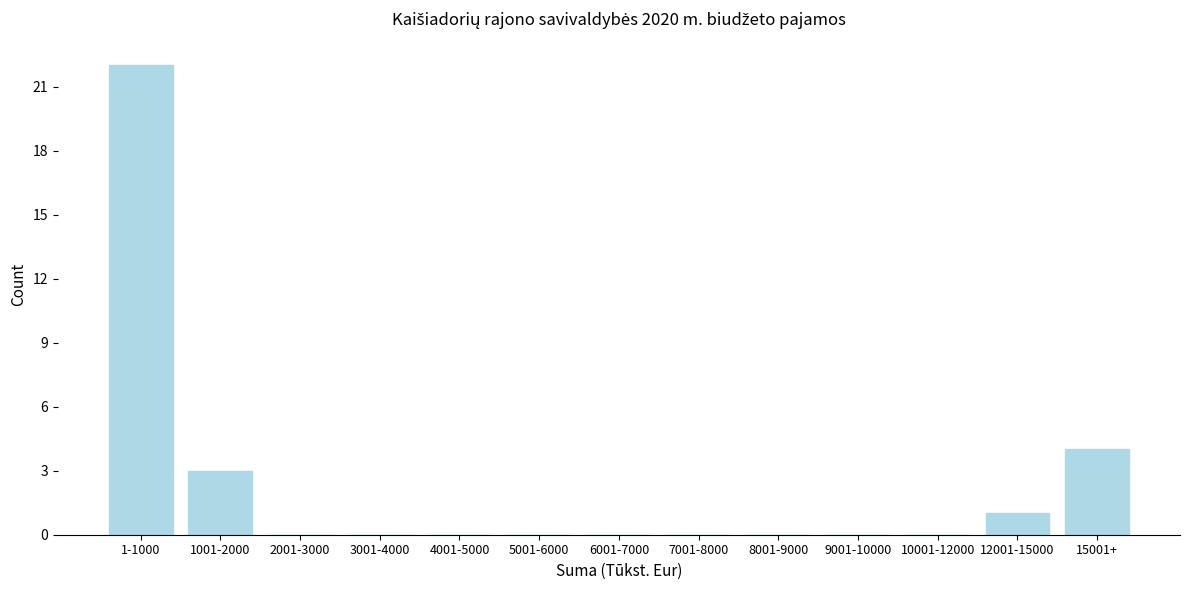

Reading left to right, transcribe all the data shown in this chart.

1-1000=22	1001-2000=3	2001-3000=0	3001-4000=0	4001-5000=0	5001-6000=0	6001-7000=0	7001-8000=0	8001-9000=0	9001-10000=0	10001-12000=0	12001-15000=1	15001+=4